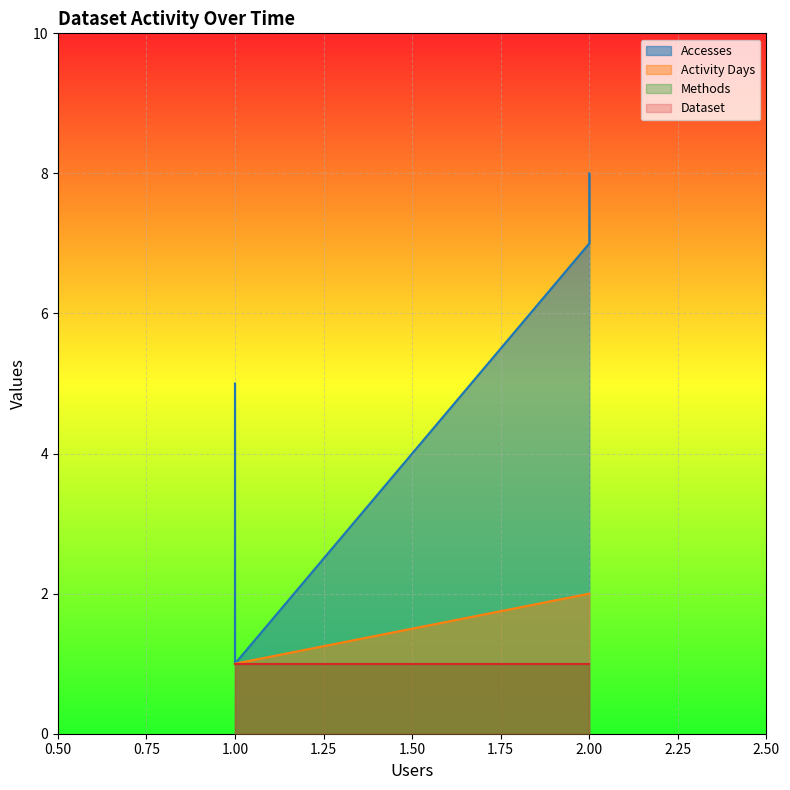

What is the sum of all Accesses values?

26